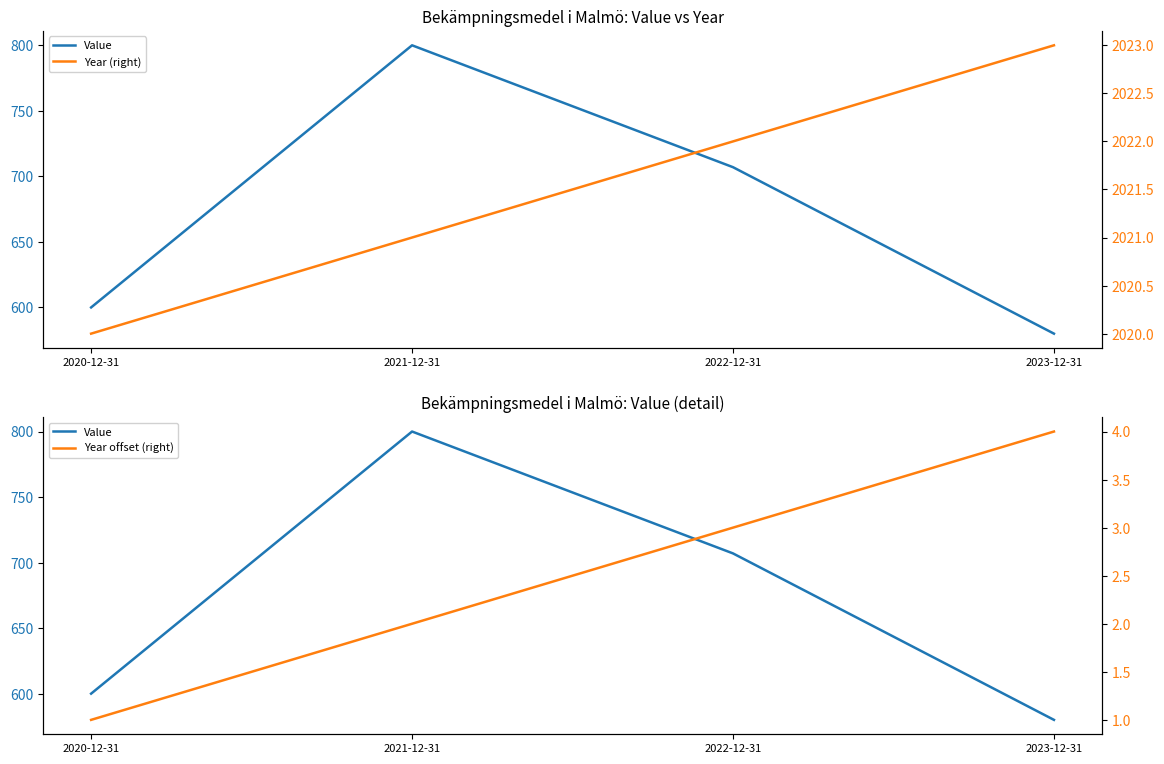

Reading right to left, what are all the values shown in this chart?

Value: 2023-12-31=580	2022-12-31=707	2021-12-31=800	2020-12-31=600
Year (right): 2023-12-31=2023	2022-12-31=2022	2021-12-31=2021	2020-12-31=2020
Year offset (right): 2023-12-31=4	2022-12-31=3	2021-12-31=2	2020-12-31=1